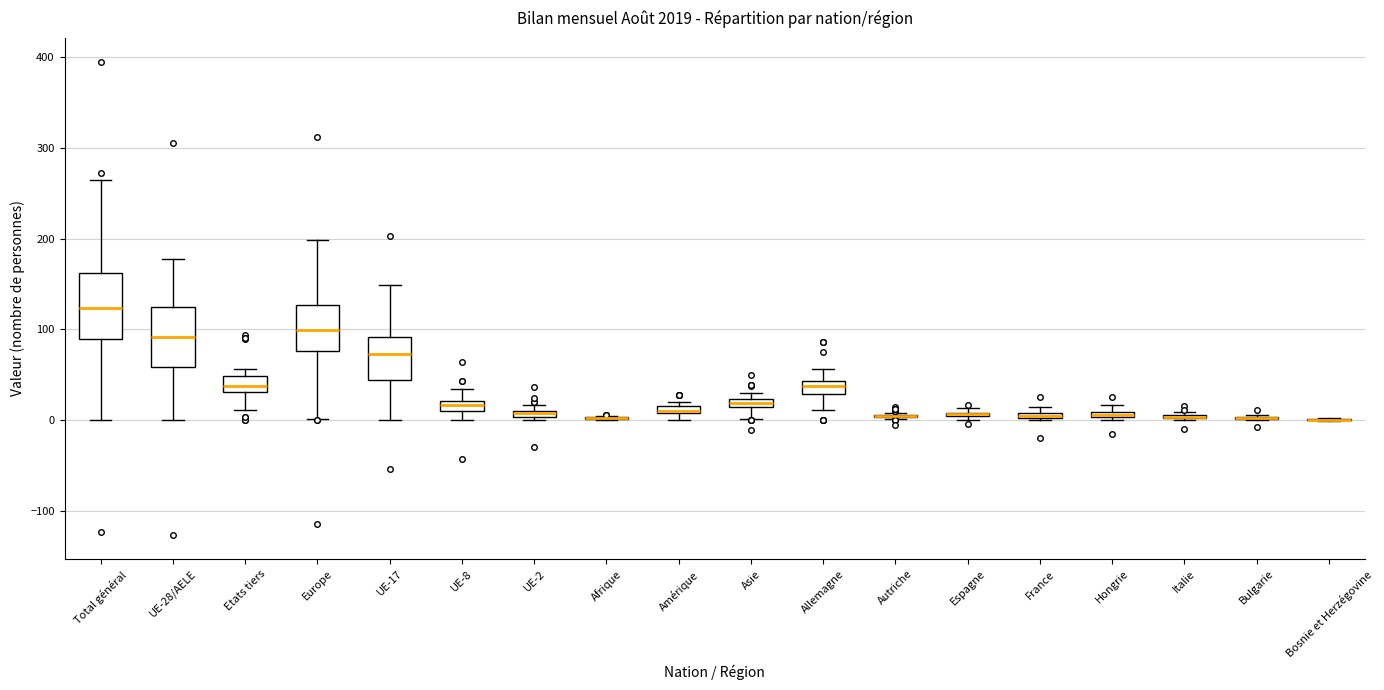

Where is the lower edge of the box for Asie on the y-axis? The values are not printed on the chart, so give them approximately, as read against the axis.

10